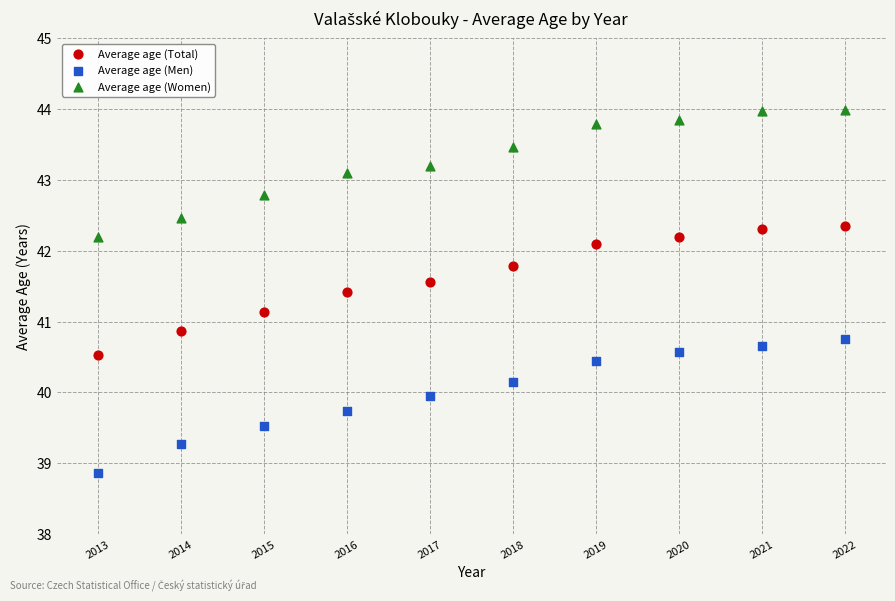

What are all the series names shown in the legend?

Average age (Total), Average age (Men), Average age (Women)